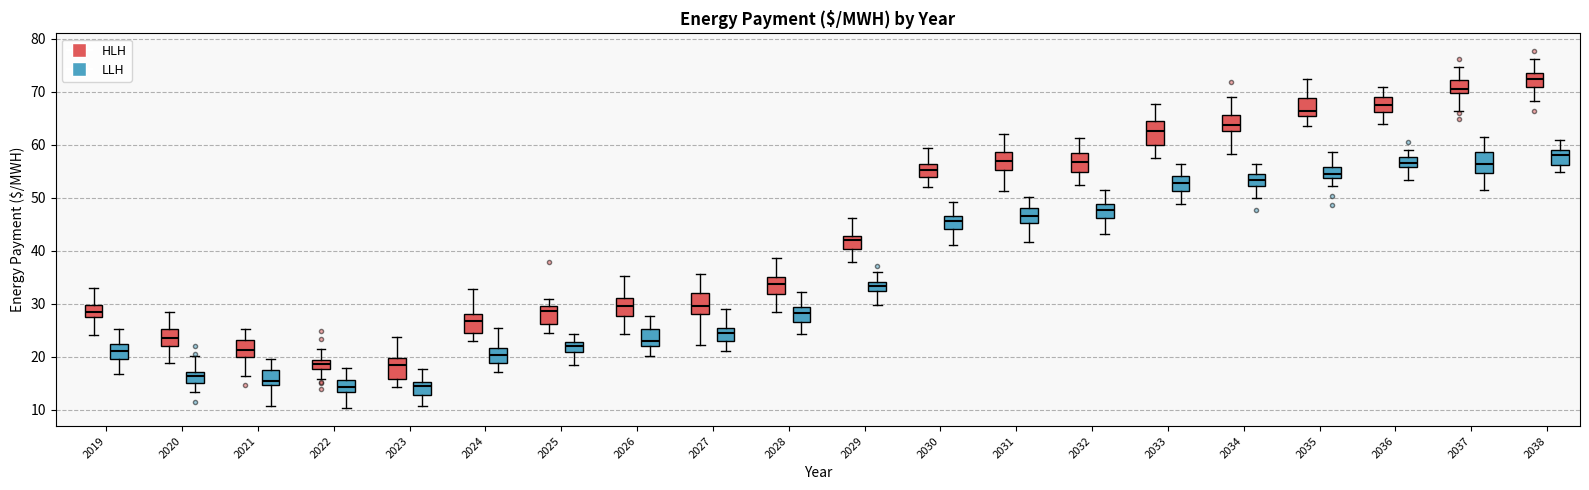

Where does the upper whisker of the box for 2027 (HLH) end on the y-axis? The values are not printed on the chart, so give them approximately, as read against the axis.

36